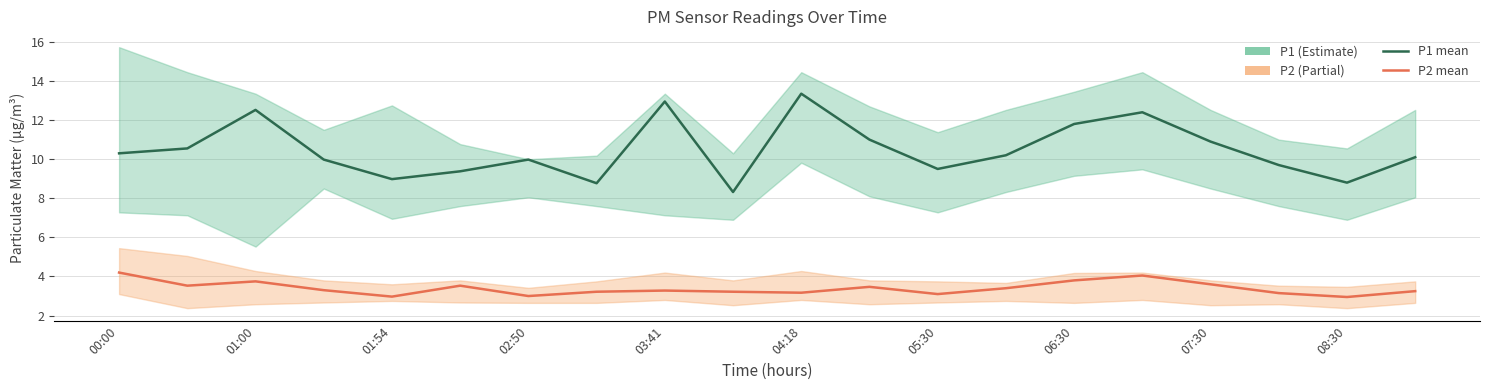

What is the difference between the highest and lowest values at 02:50?

7.0